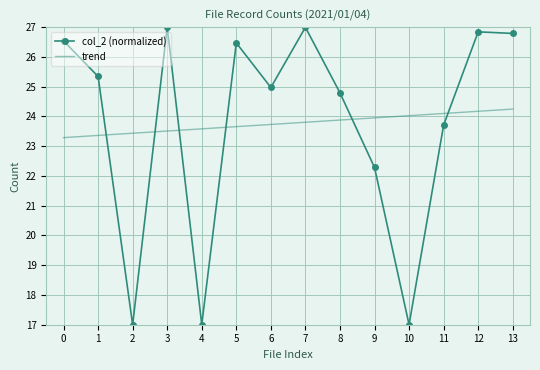

At how many categories does at least one series exceed 22?

14